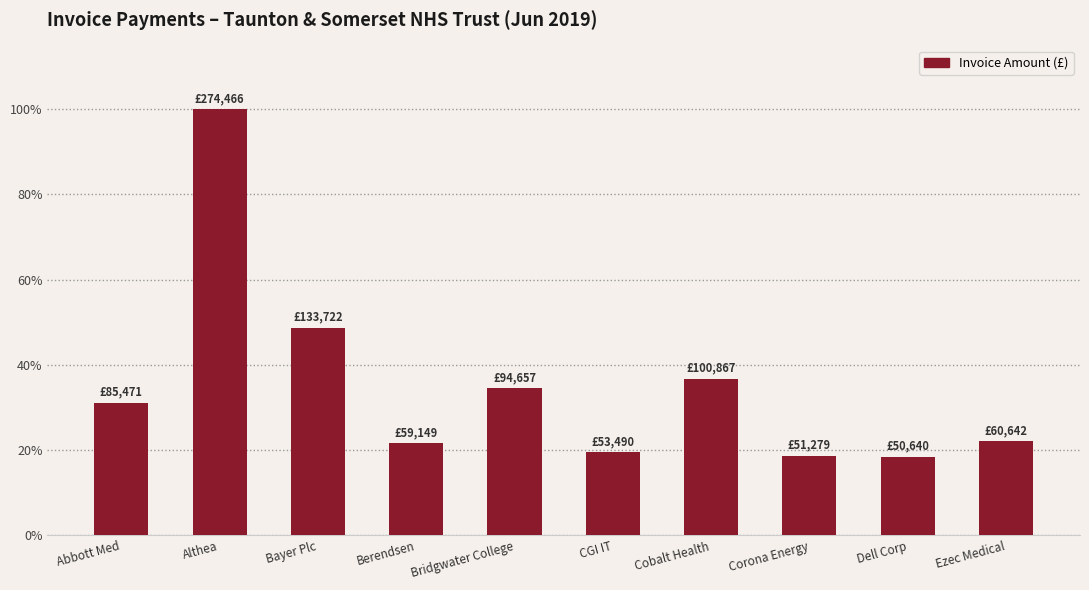

Is it true that the value at Althea is 274466.0?

True